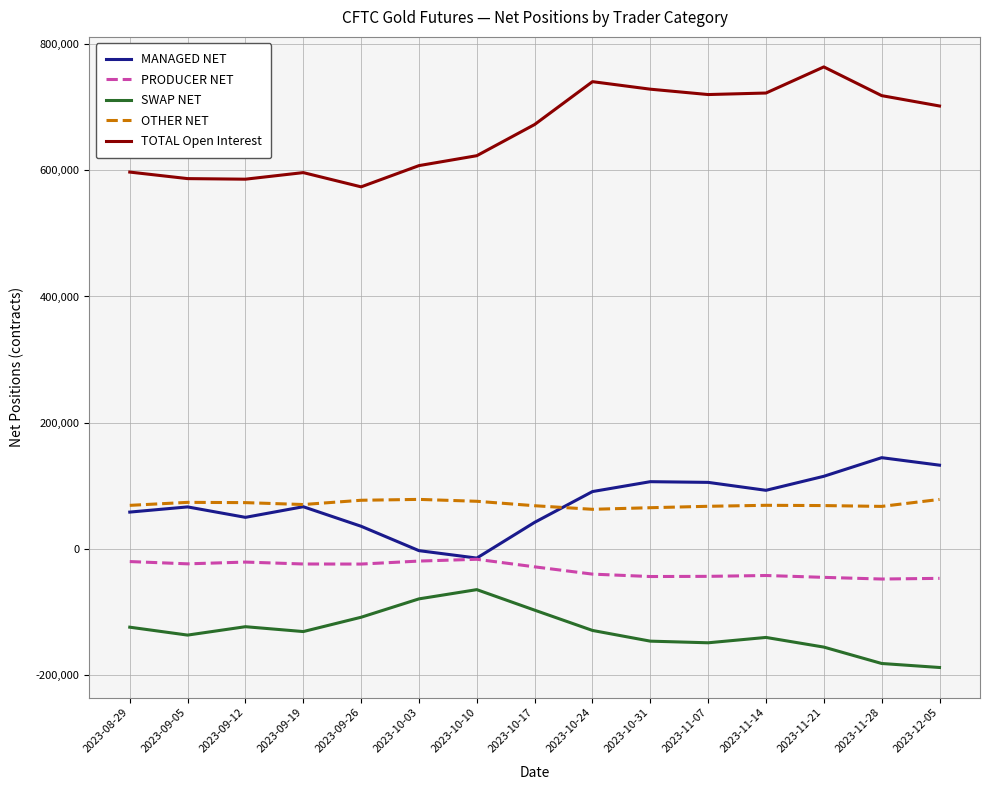

The value of TOTAL Open Interest at 2023-10-24 is 991414. True or false?

False